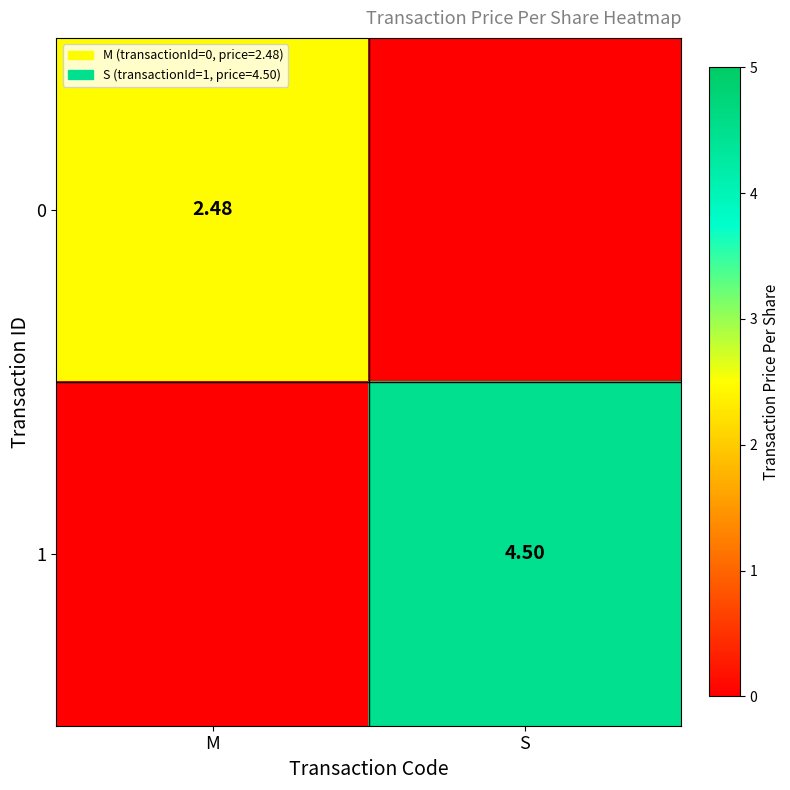

How many data points in 0 are less than 2?

1